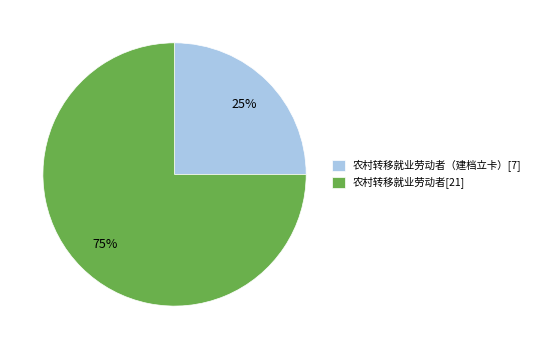

How many slices are in this pie chart?

2